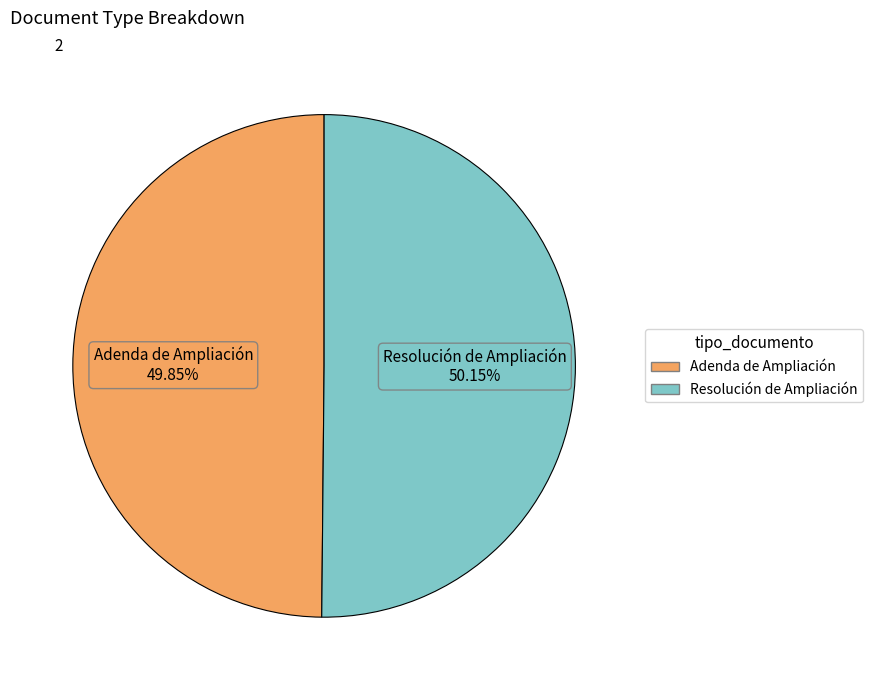

Approximately how many times larger is the value at Resolución de Ampliación compared to Adenda de Ampliación?

1.0